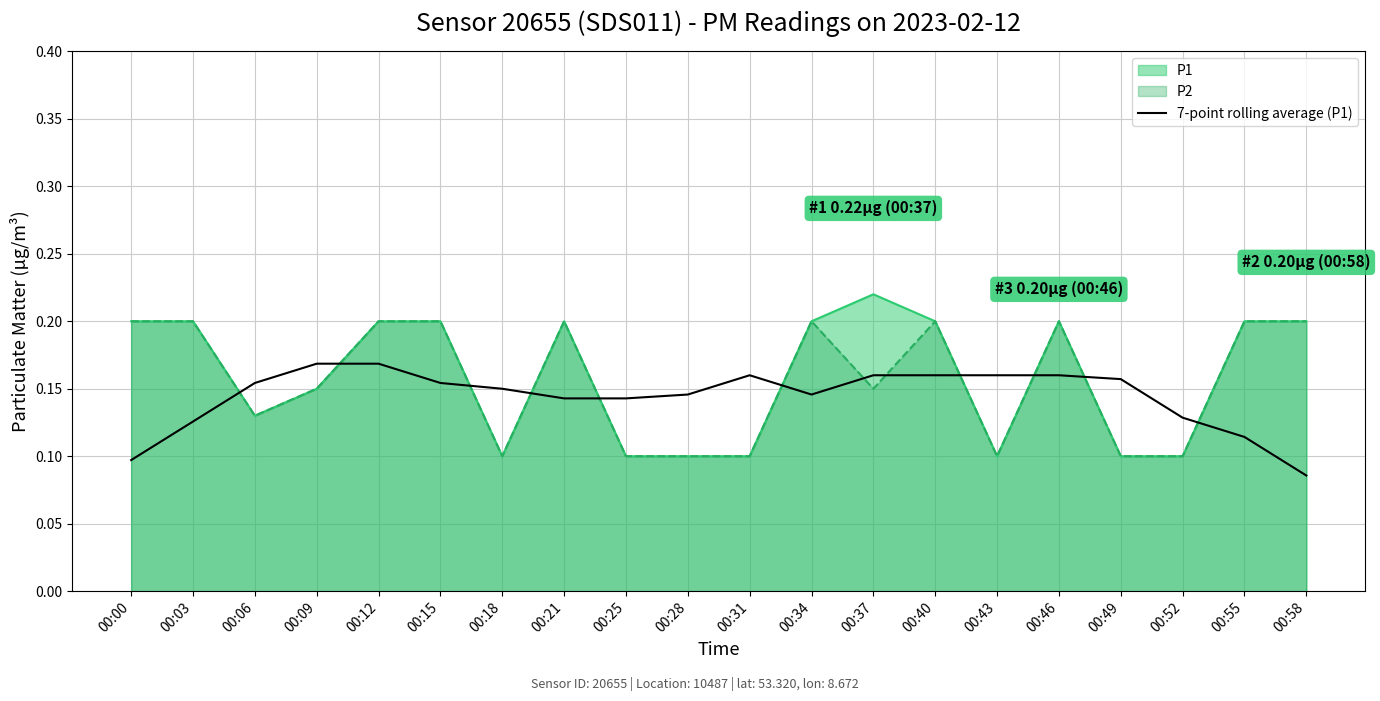

Which series has the widest spread of values?

P1